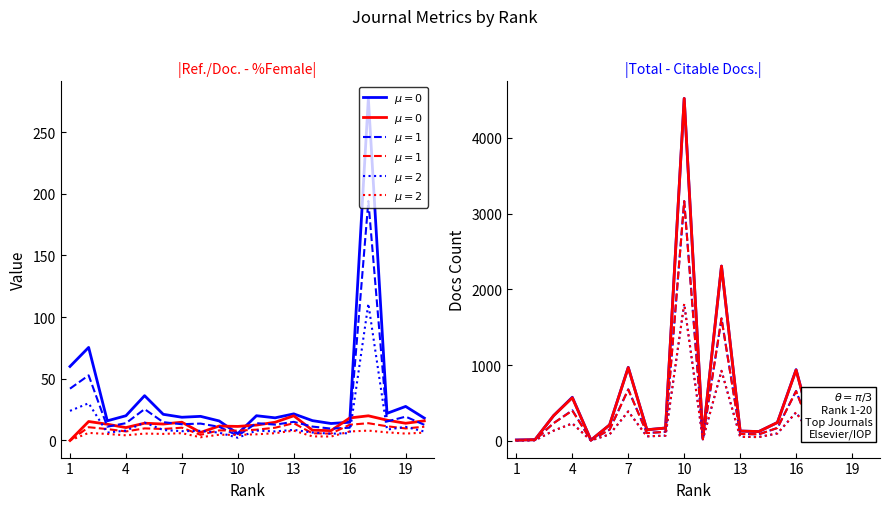

At which category does Total Docs. (3years) reach its first local valley?

5